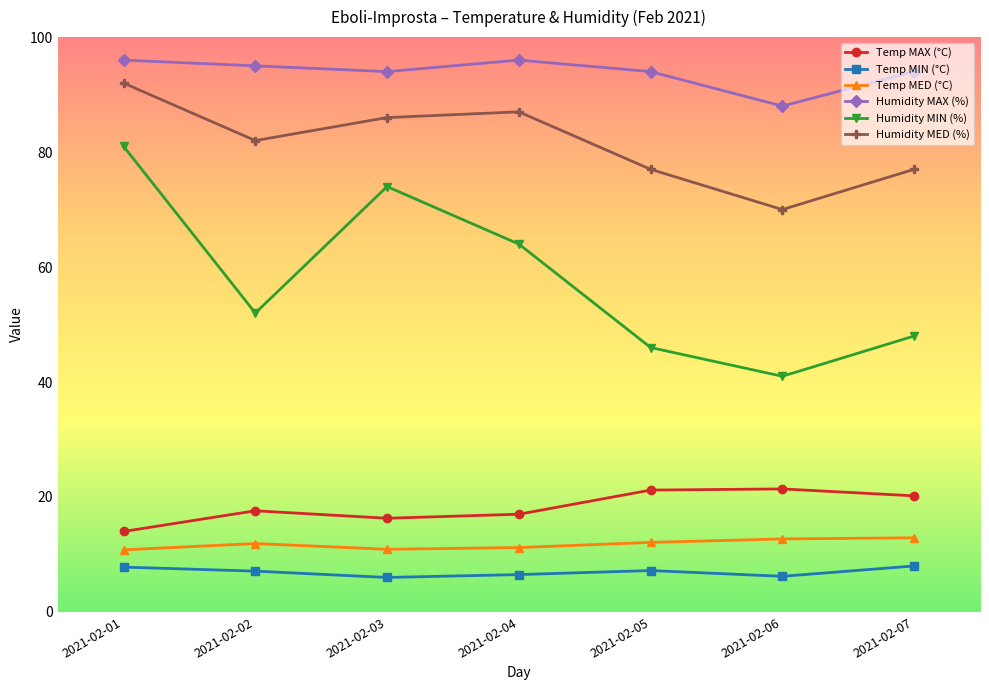

True or false: Temp MIN (°C) and Temp MED (°C) intersect in this chart.

False